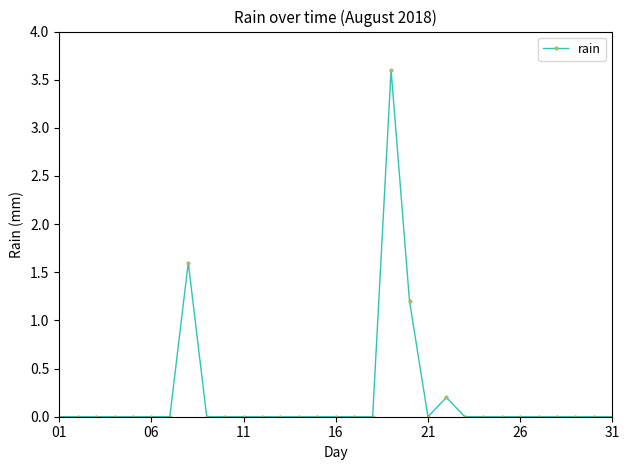

What is the greatest value displayed?

3.6